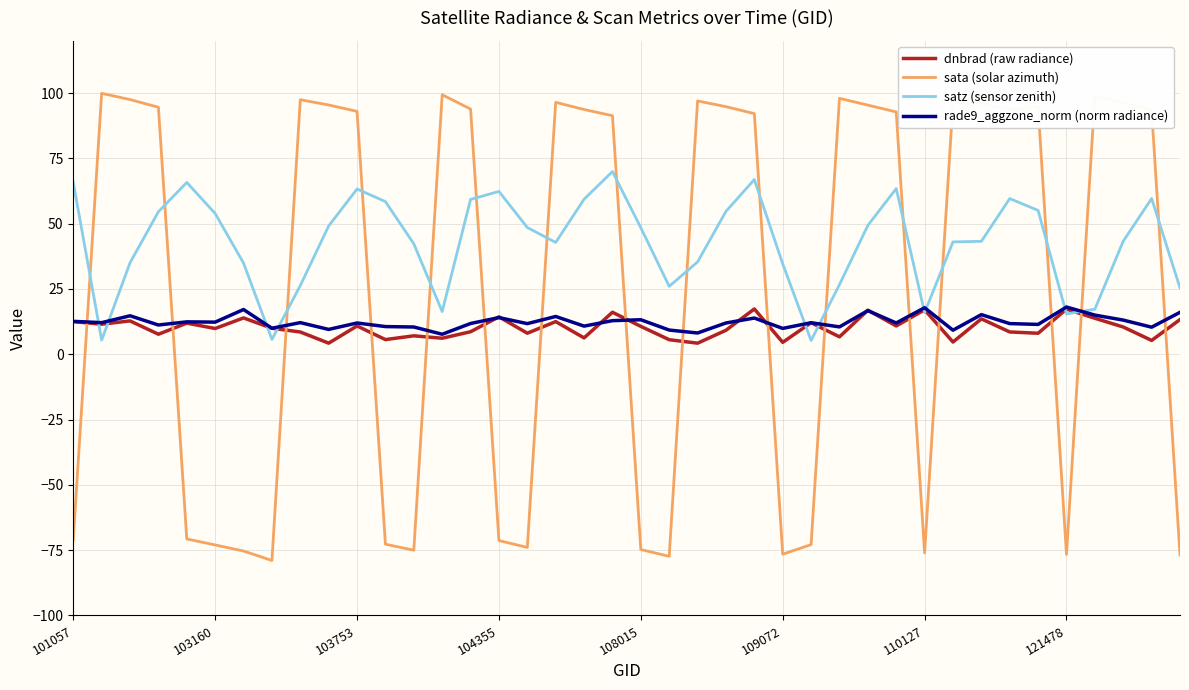

True or false: sata (solar azimuth) and satz (sensor zenith) intersect in this chart.

True